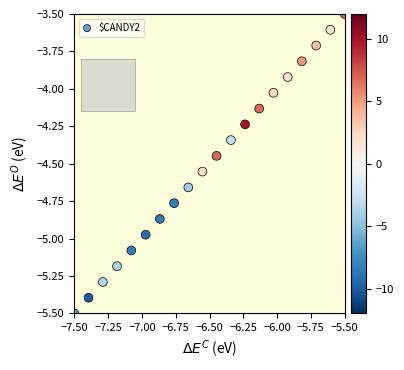

What is the range of Y values (max minus min)?

2.0